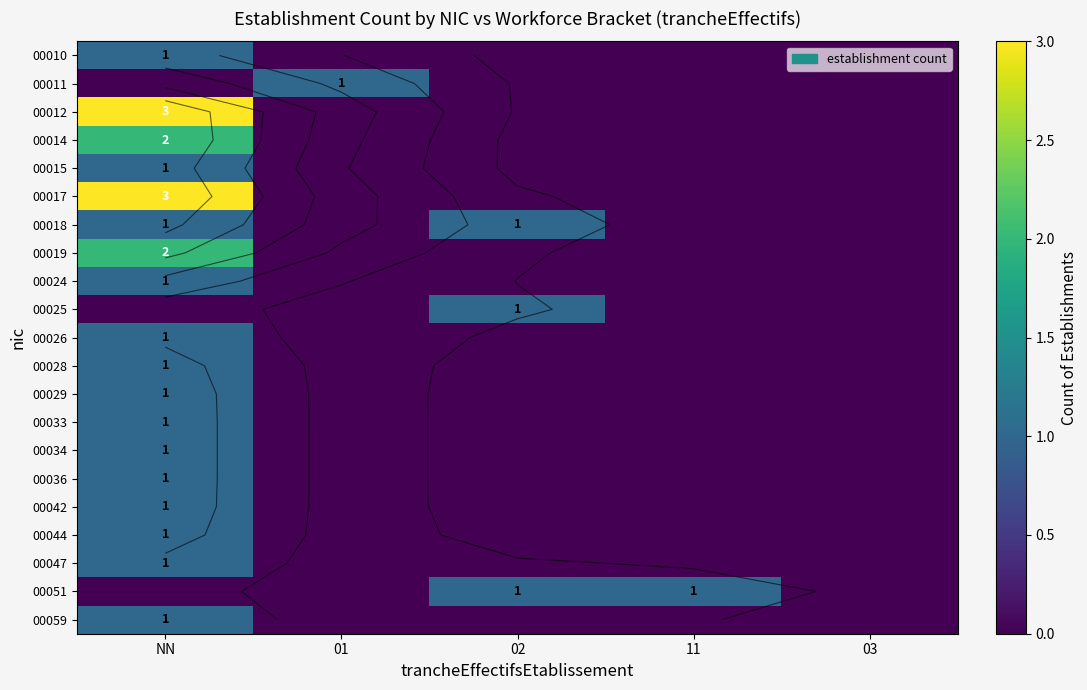

What is the sum of all 00019 values?

2